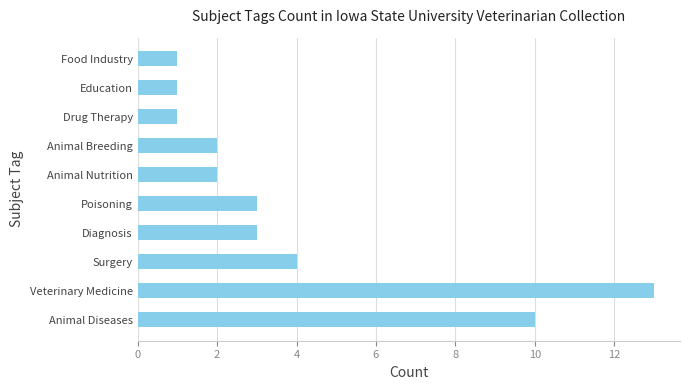

What is the ratio of the value at Food Industry to the value at Diagnosis?

0.3